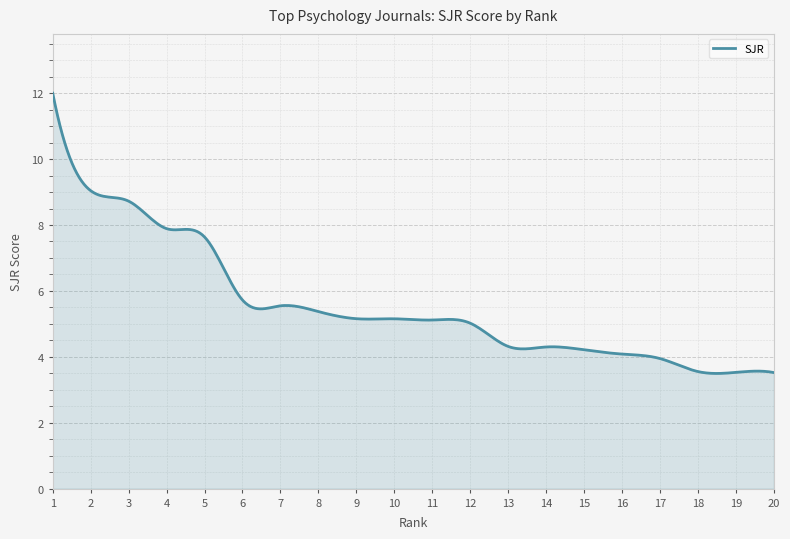

What is the minimum value shown in the chart?

3.5